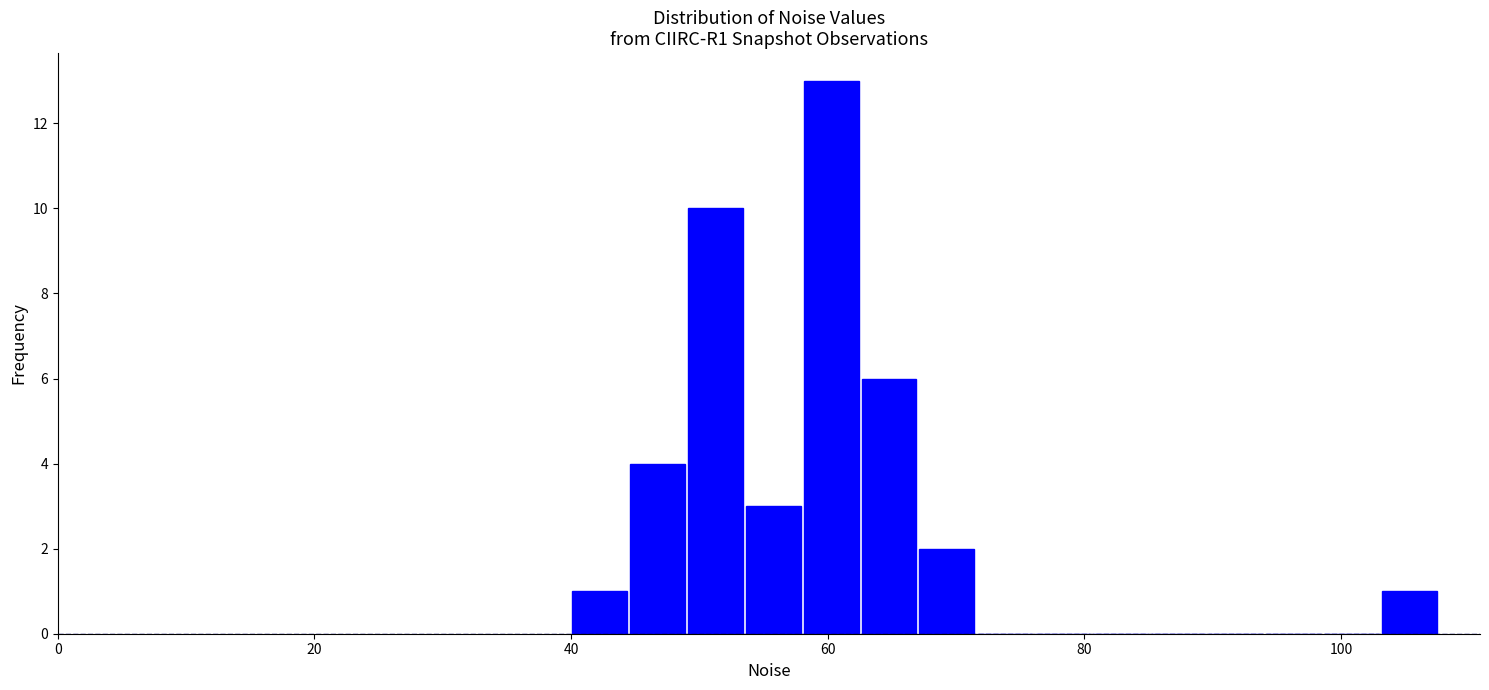

Read against the x-axis, roughly where is the centre of the tallest bar?

60